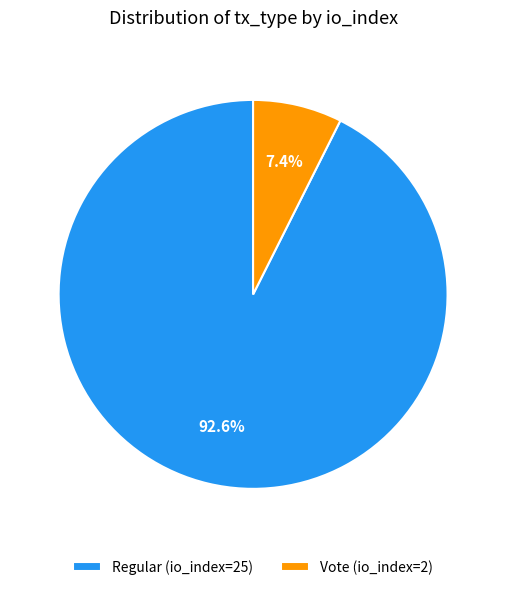

Which has a higher value, Vote (io_index=2) or Regular (io_index=25)?

Regular (io_index=25)